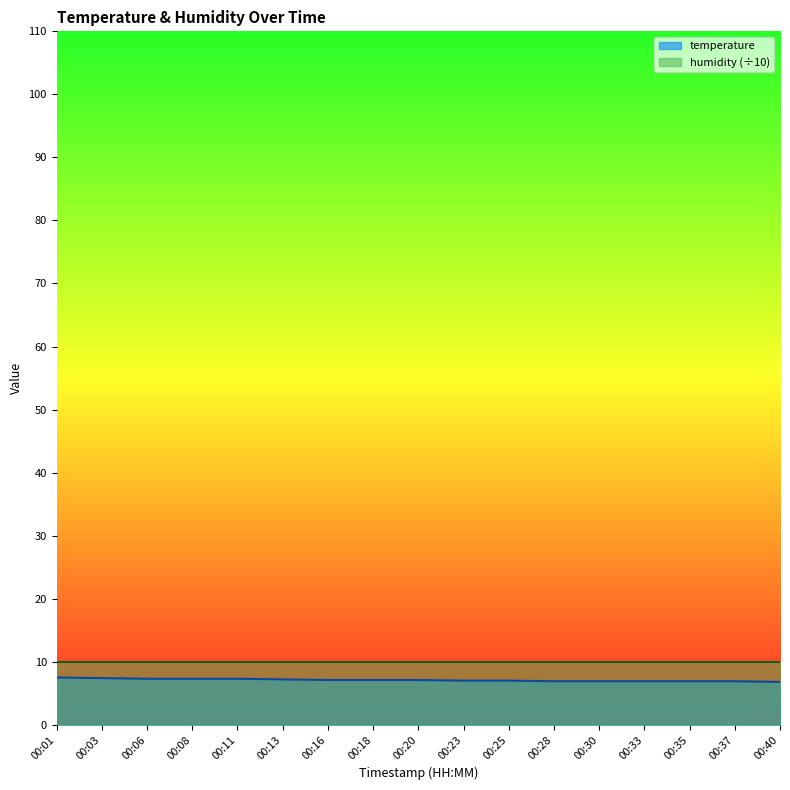

Rank the categories by value from highest to lowest.

00:01, 00:03, 00:06, 00:08, 00:11, 00:13, 00:16, 00:18, 00:20, 00:23, 00:25, 00:28, 00:30, 00:33, 00:35, 00:37, 00:40